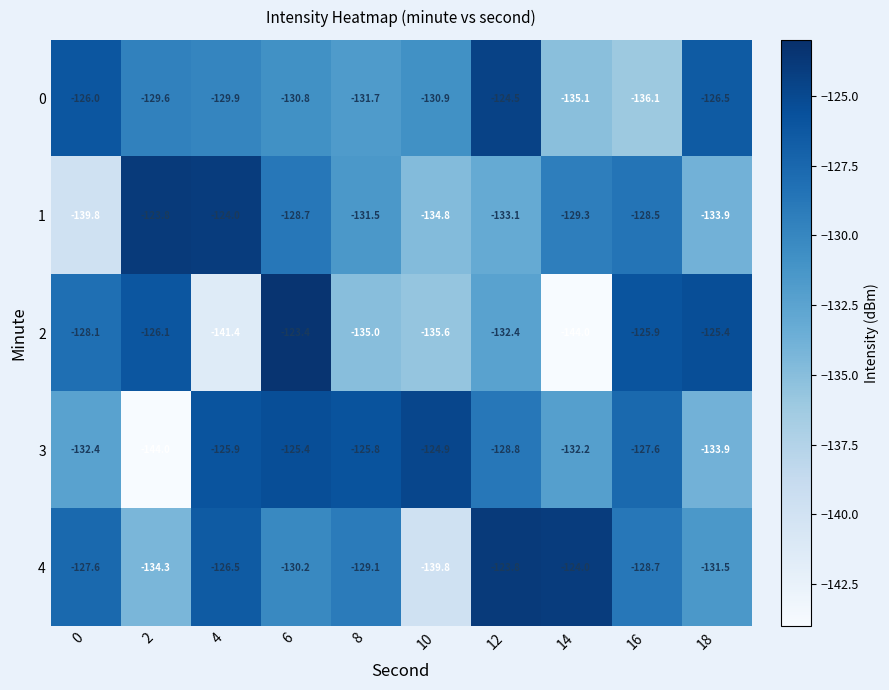

Which category has the highest value across all series?

6